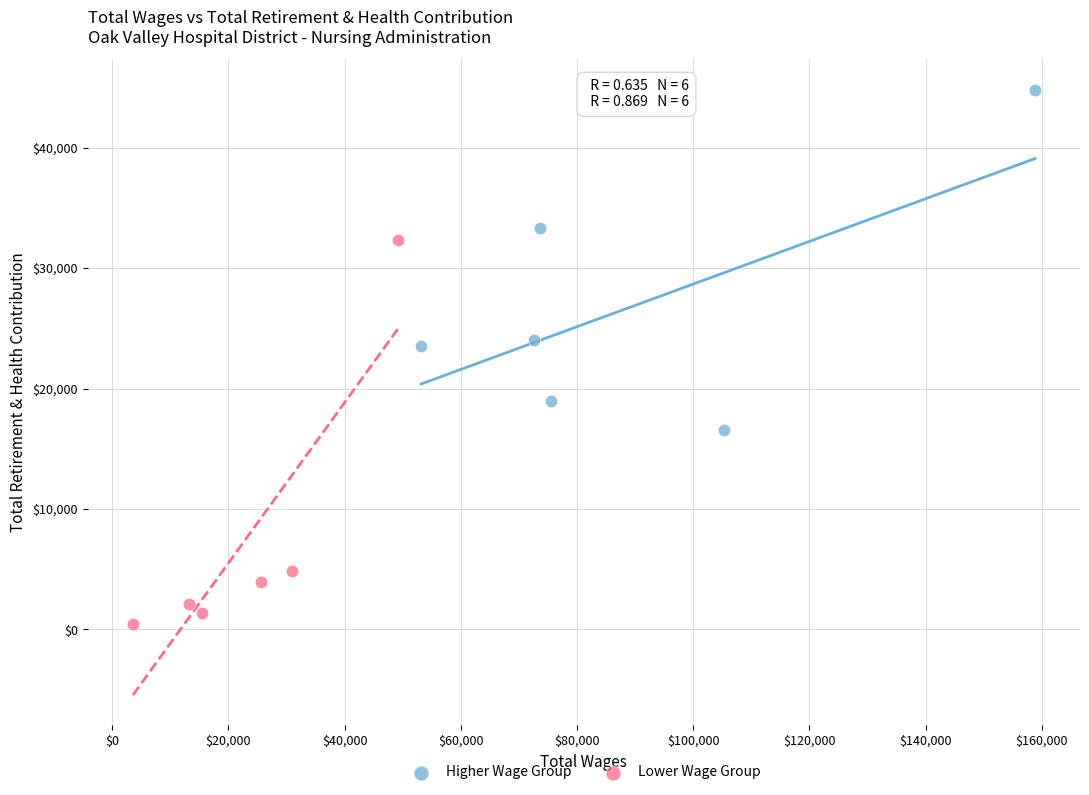

Which series has the widest spread of Y values?

Lower Wage Group